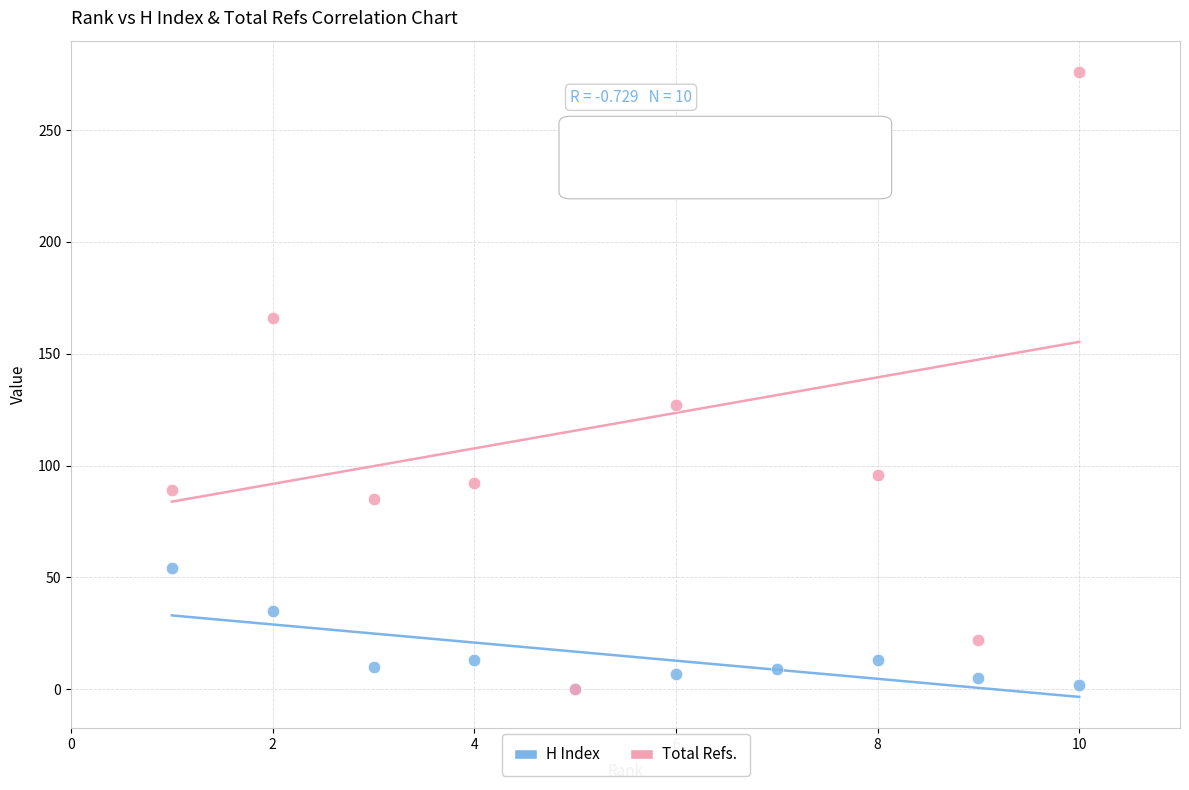

In the Total Refs. series, what Y value is closest to 138?

127